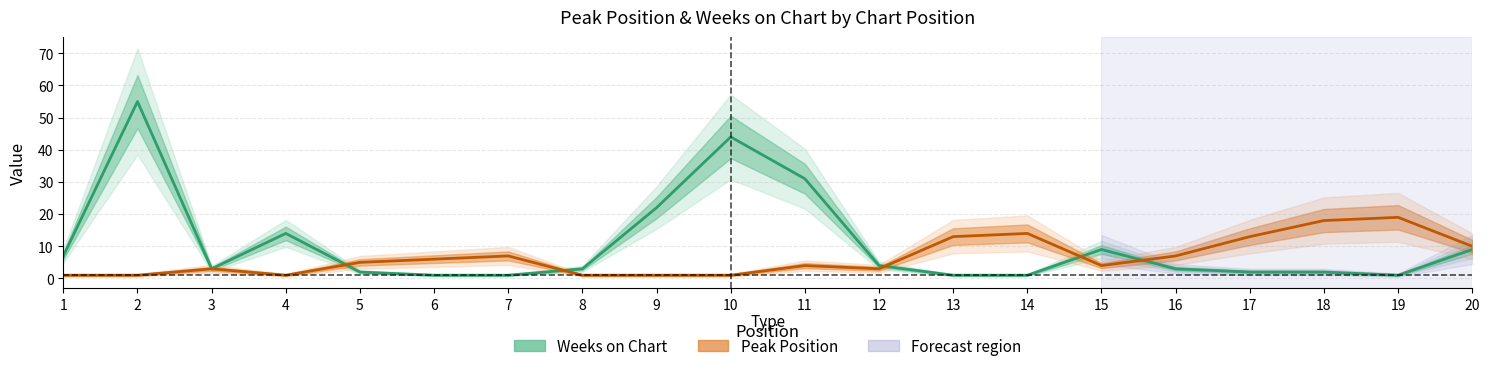

What is the average value of the Peak Position series?

7